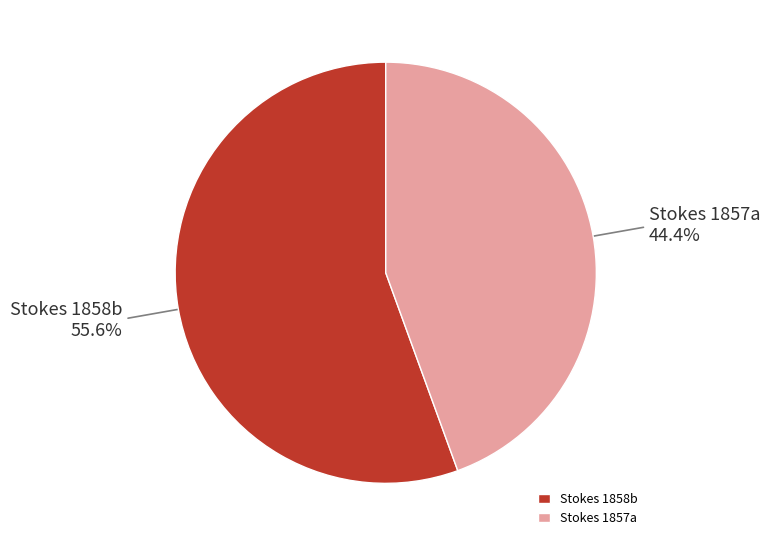

Count the number of slices in the pie.

2